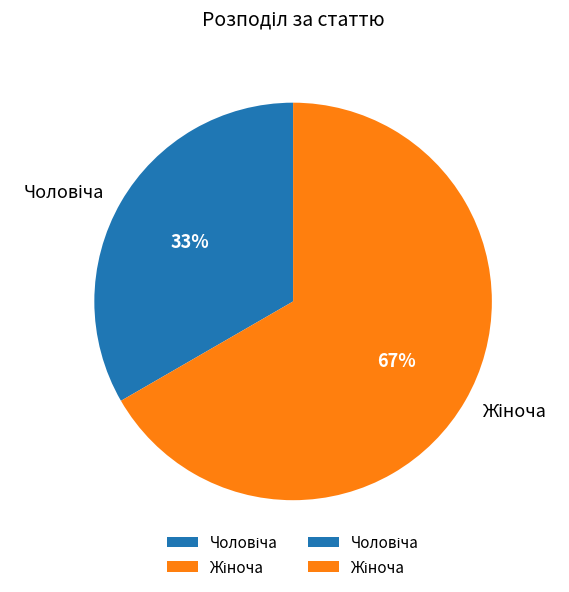

Is there a majority slice in this chart?

Yes